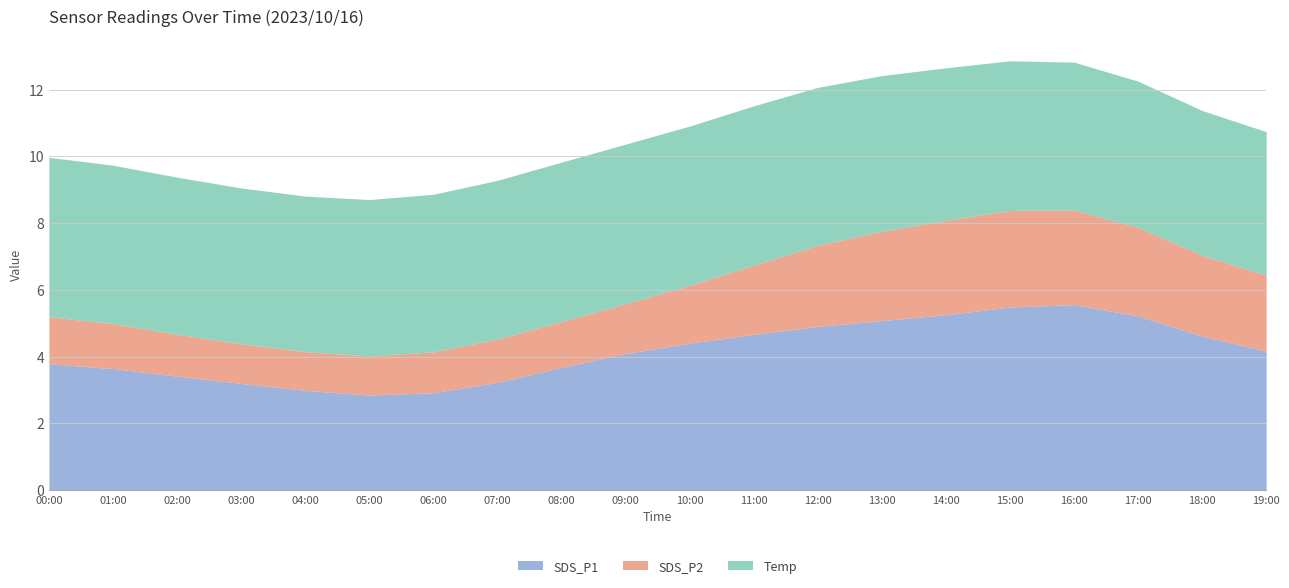

What is the maximum value for SDS_P1?

5.6